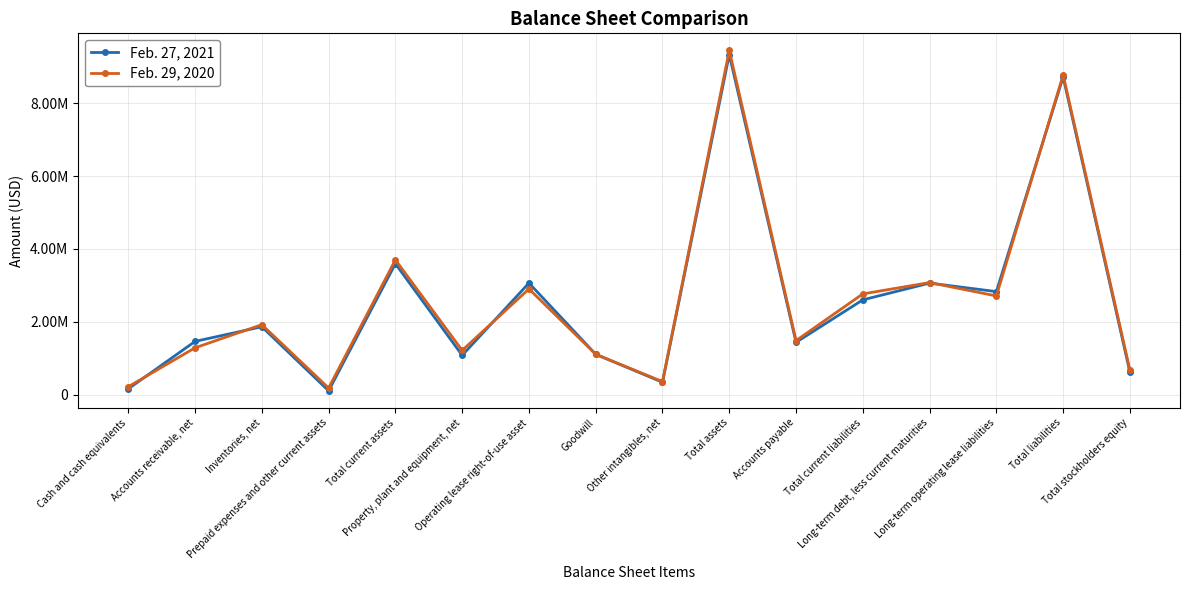

What is the label of the 13th point from the left?

Long-term debt, less current maturities